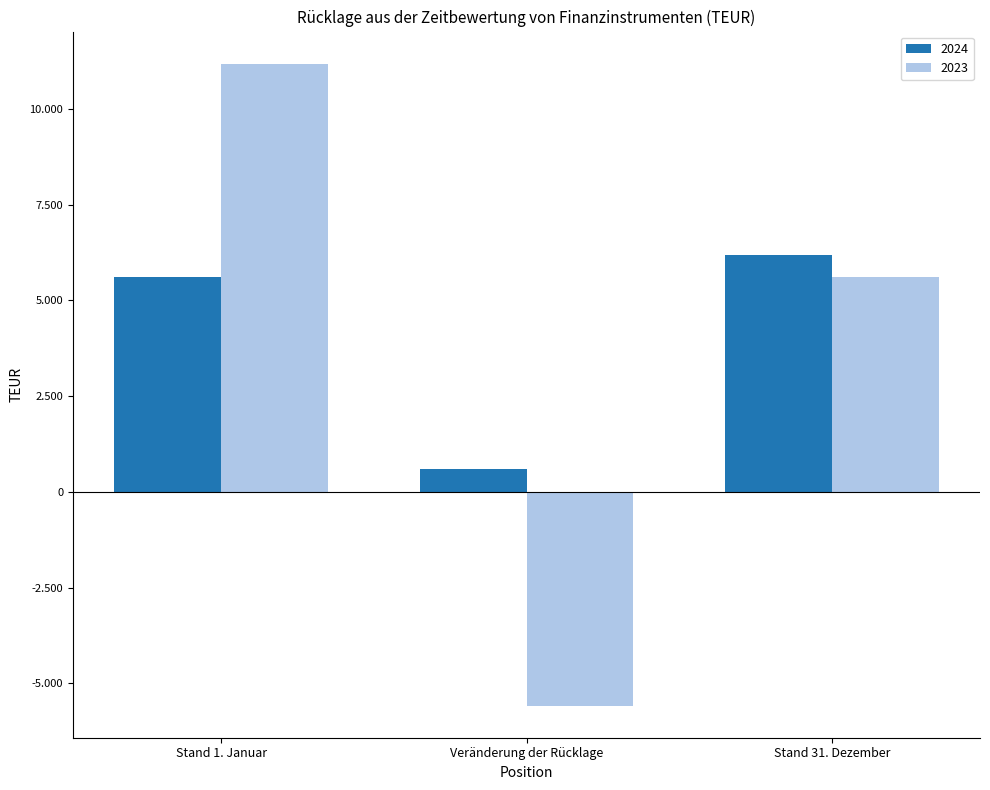

What is the difference between the maximum and minimum values in the 2024 series?

5596